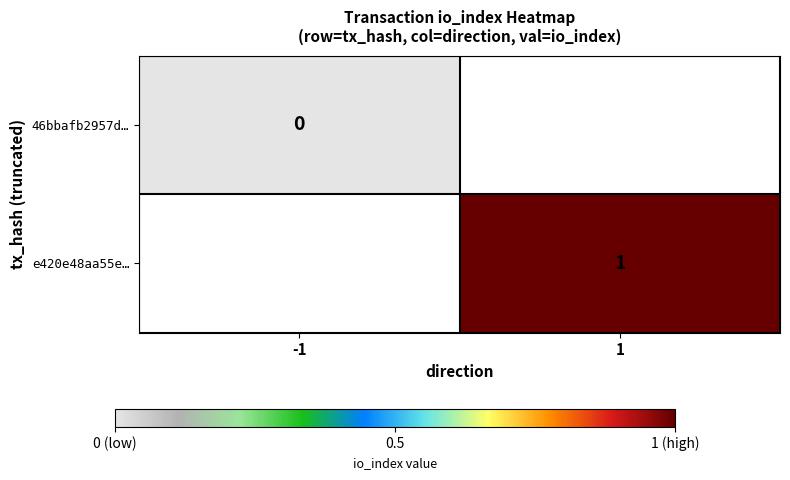

List the labels in order of e420e48aa55e… value, largest first.

-1, 1